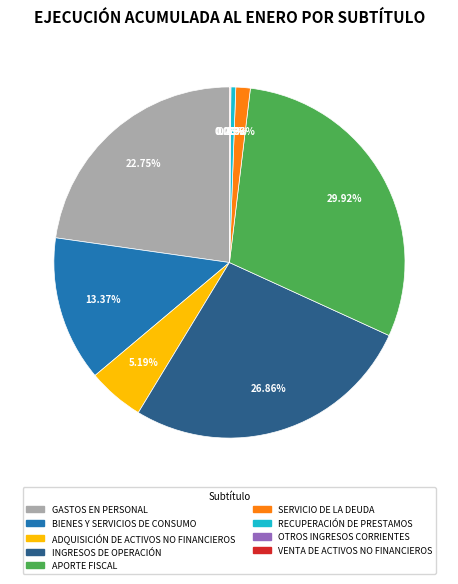

Does any single category account for the majority?

No